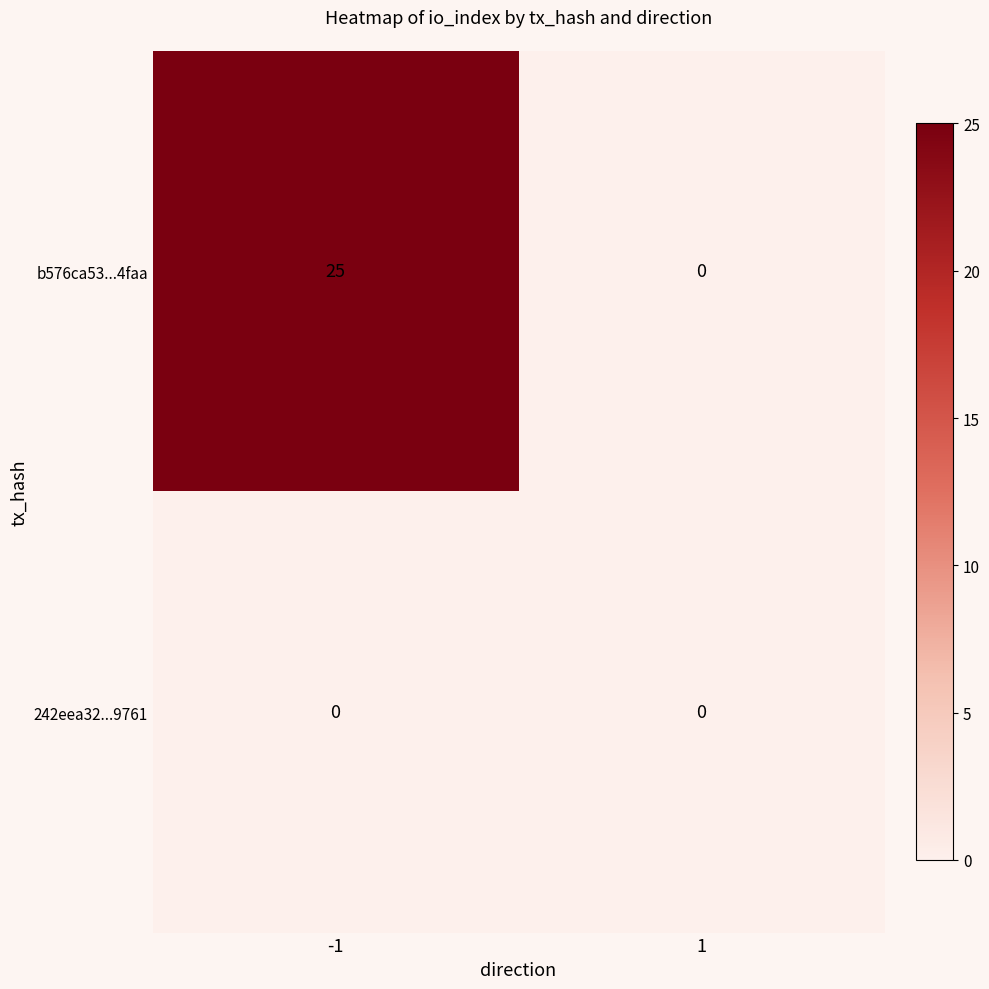

Reading right to left, extract all data points from this chart.

b576ca53...4faa: 1=0	-1=25
242eea32...9761: 1=0	-1=0